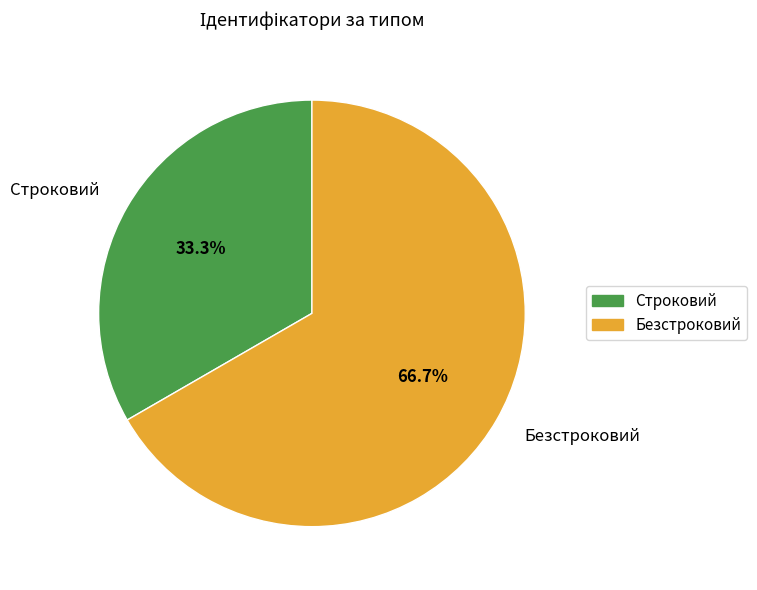

Between Строковий and Безстроковий, which is larger?

Безстроковий